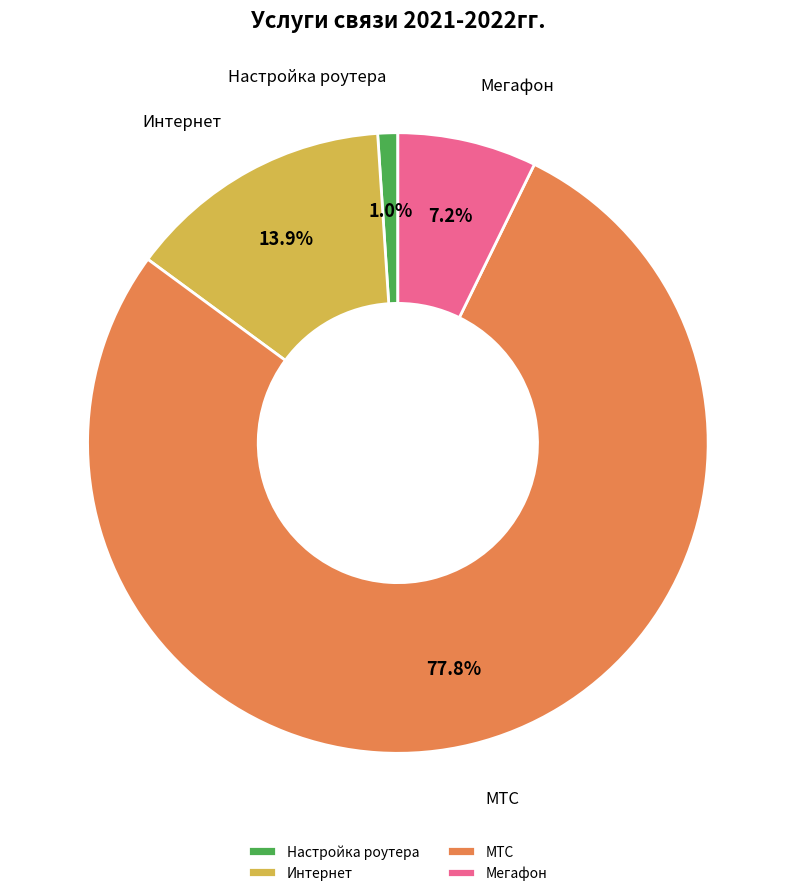

Does any single category account for the majority?

Yes